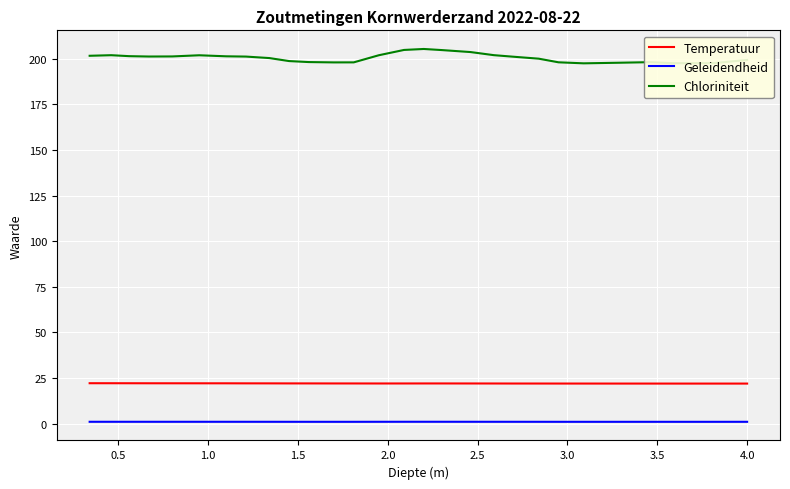

Which series has the largest total across all categories?

Chloriniteit